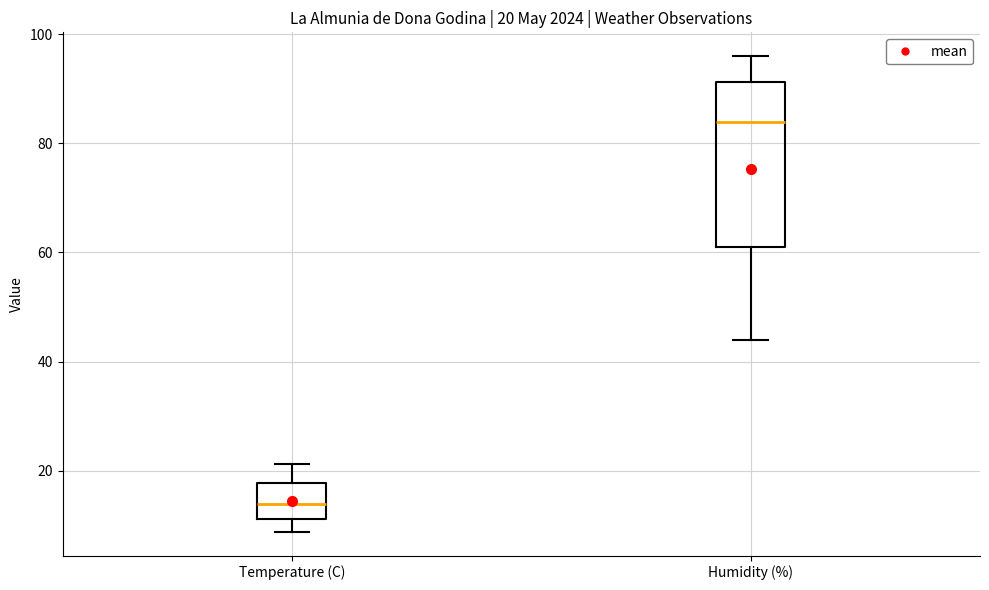

Which box is the tallest, from its lower edge to its upper edge?

Humidity (%)